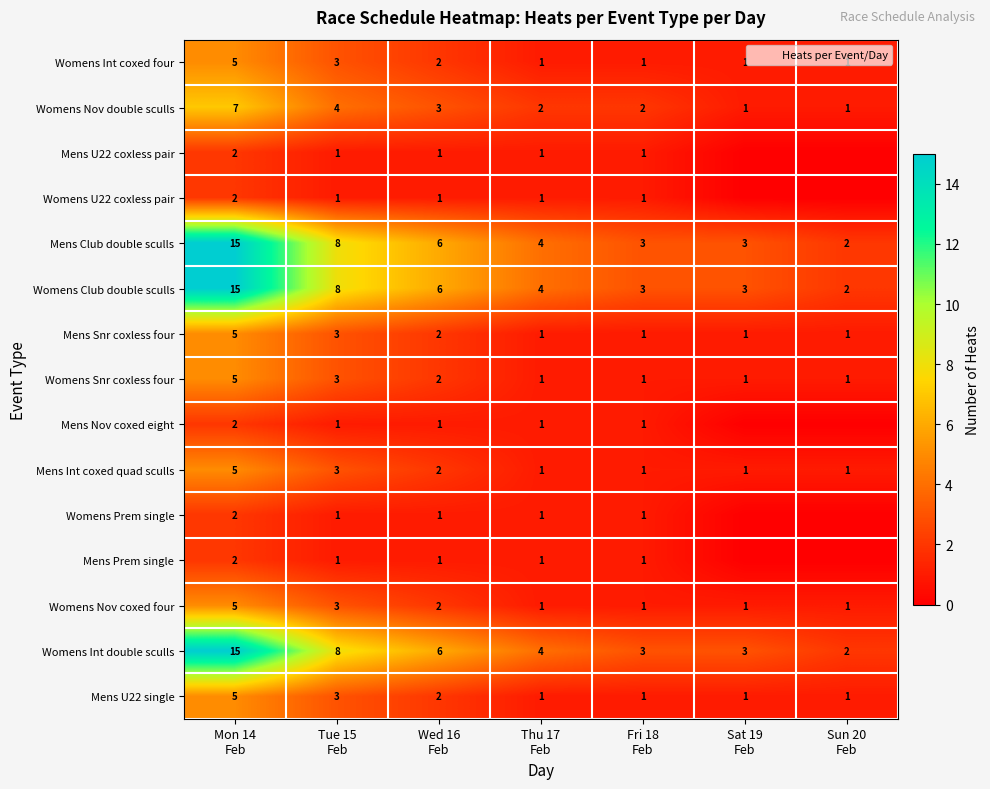

Between Wed 16
Feb and Tue 15
Feb, which is larger?

Tue 15
Feb